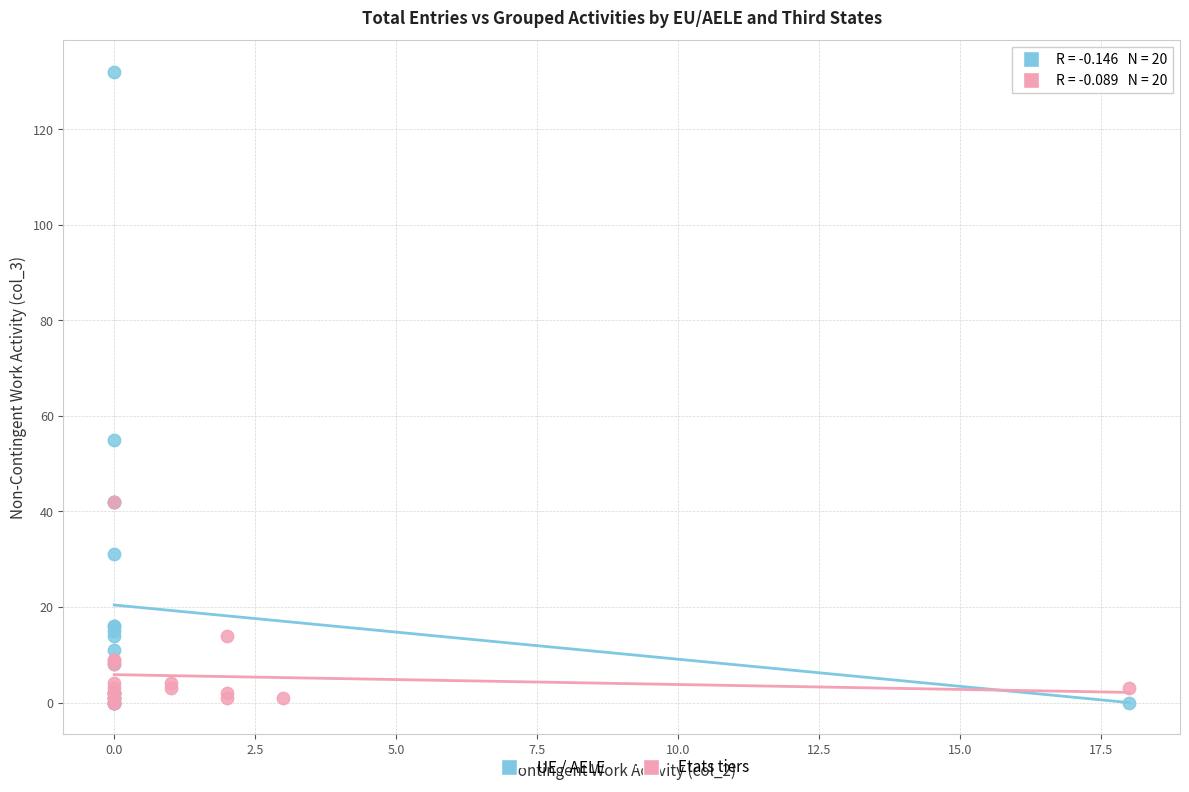

Which series has the largest Y range (max minus min)?

UE / AELE